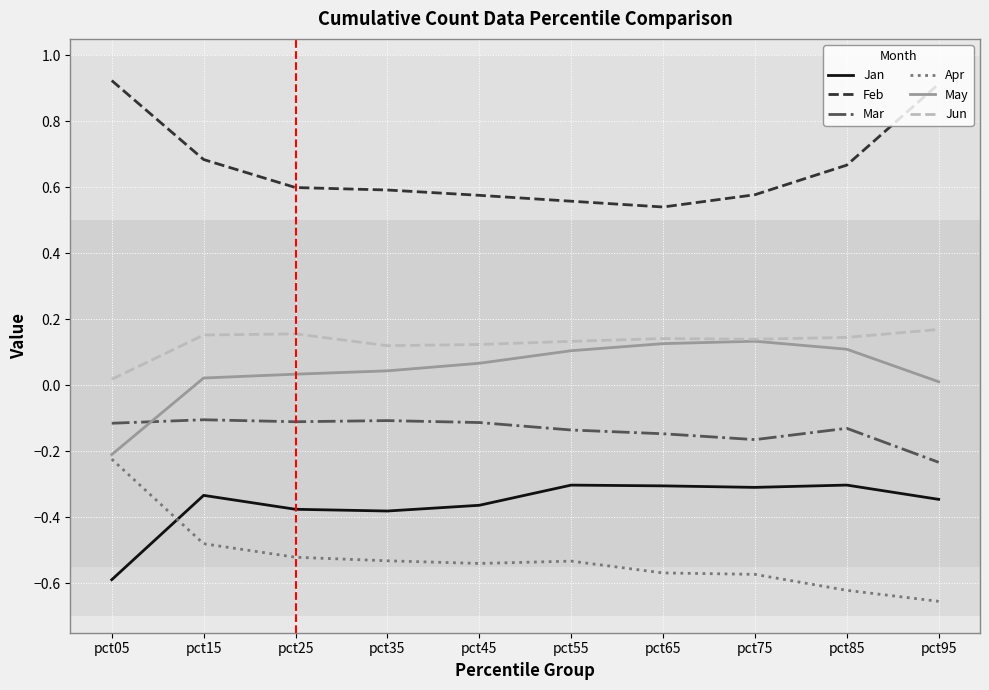

Which category has the lowest value in the Apr series?

pct95